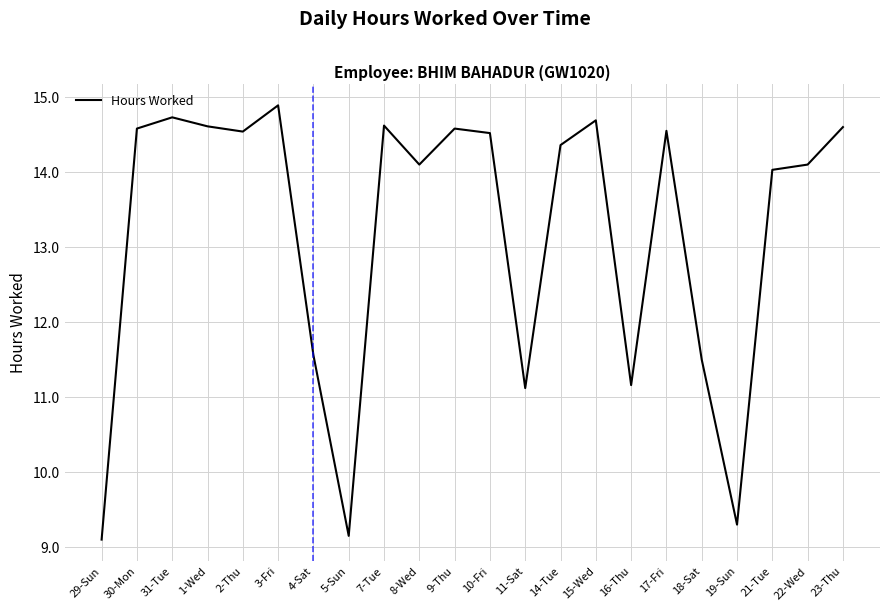

What is the ratio of the value at 11-Sat to the value at 14-Tue?

0.8